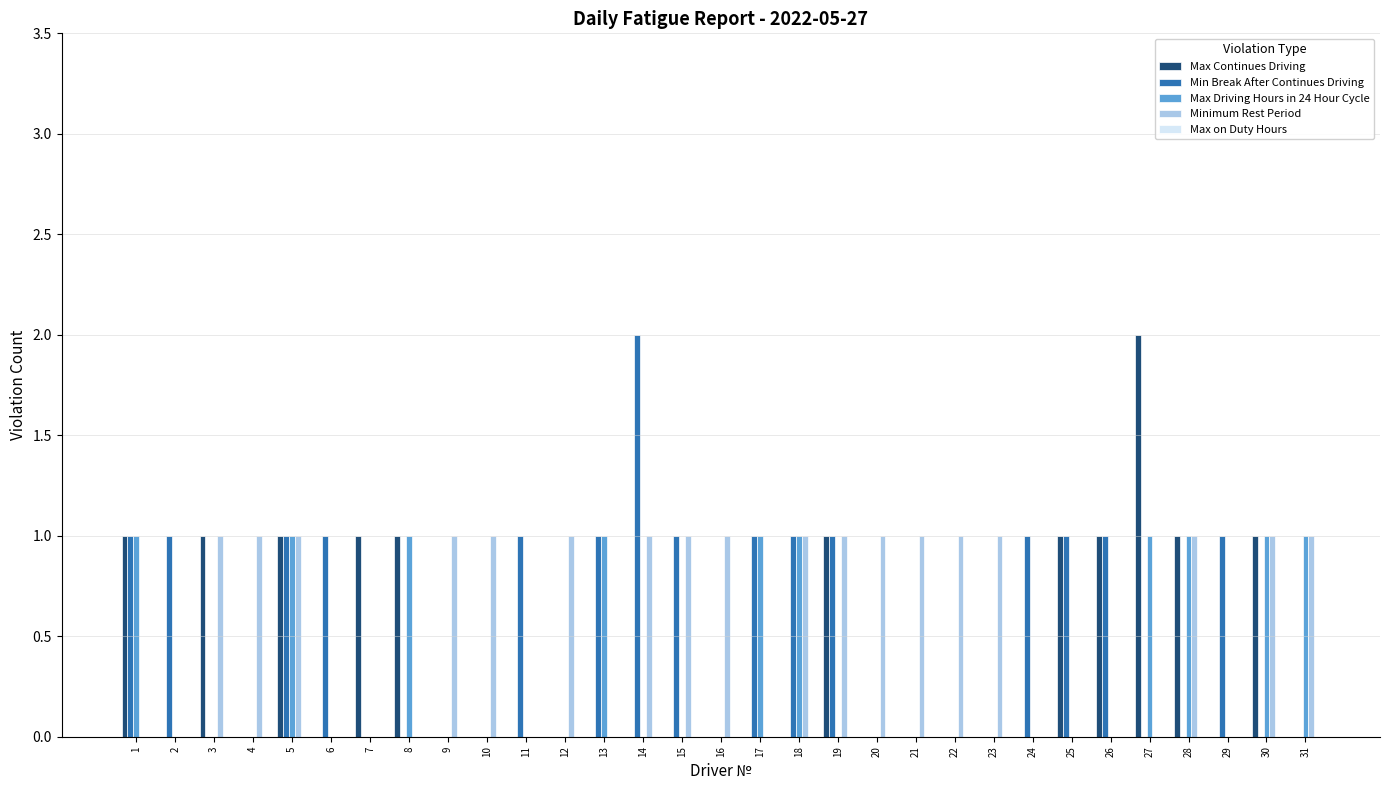

Is the value of Max Continues Driving at 19 greater than the value of Max Driving Hours in 24 Hour Cycle at 23?

Yes